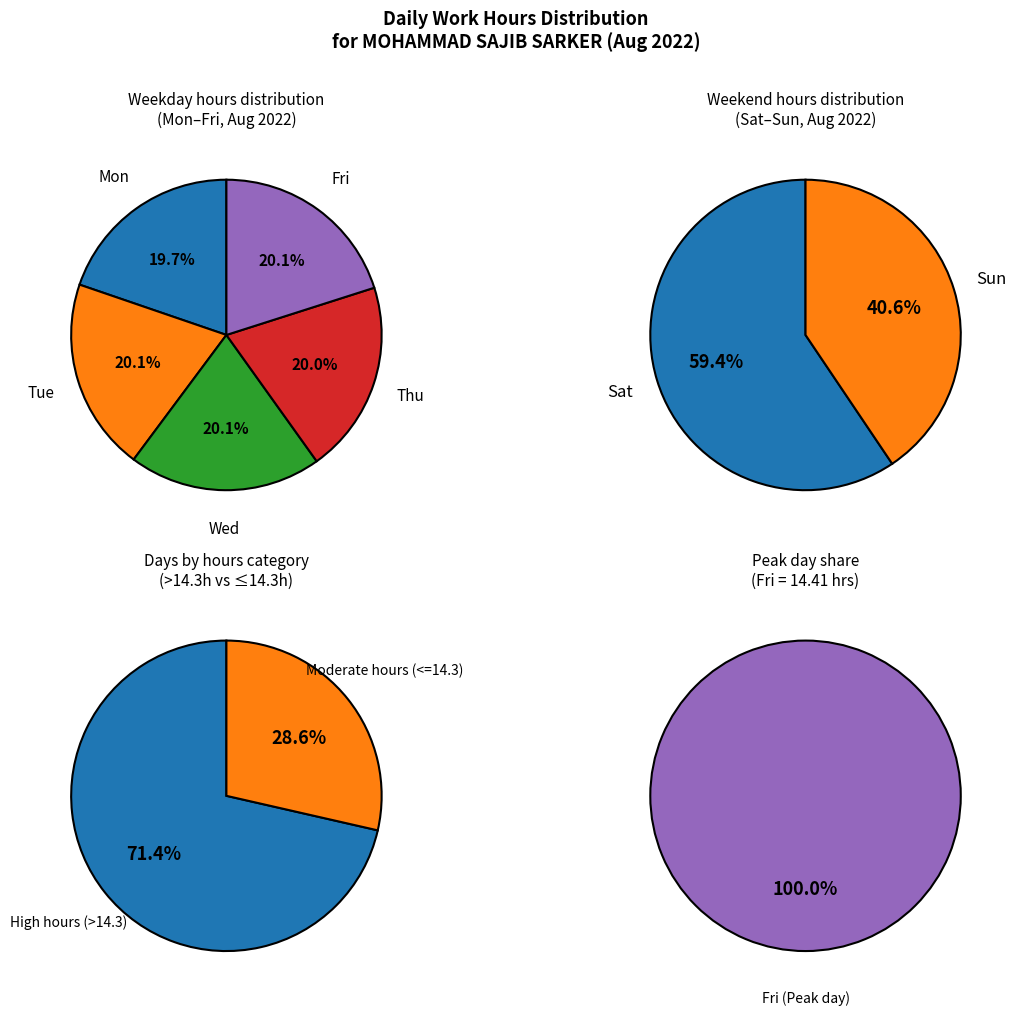

Which has a higher value, Sat or Fri?

Fri